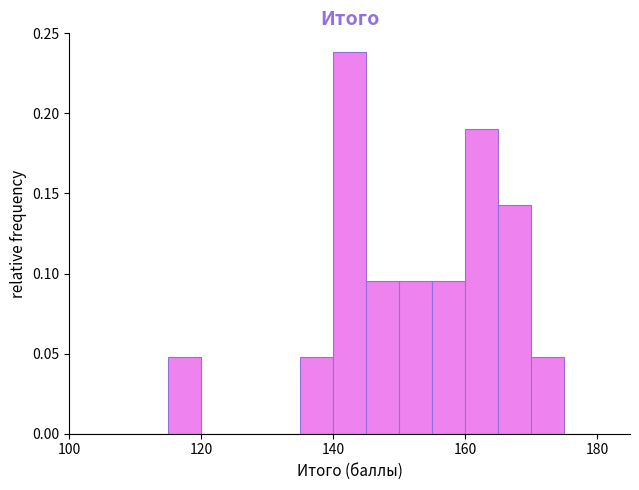

Around what value on the x-axis is the tallest bar? Give the approximate position of its centre, as read against the axis.

142